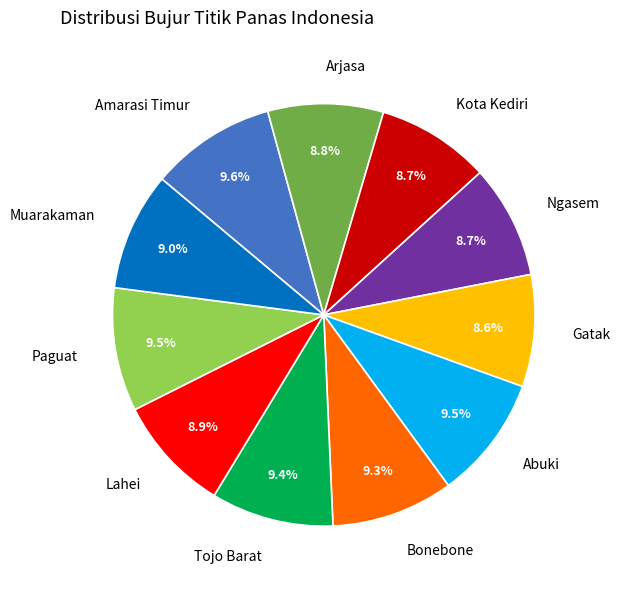

Does Amarasi Timur account for over 50% of the chart?

No